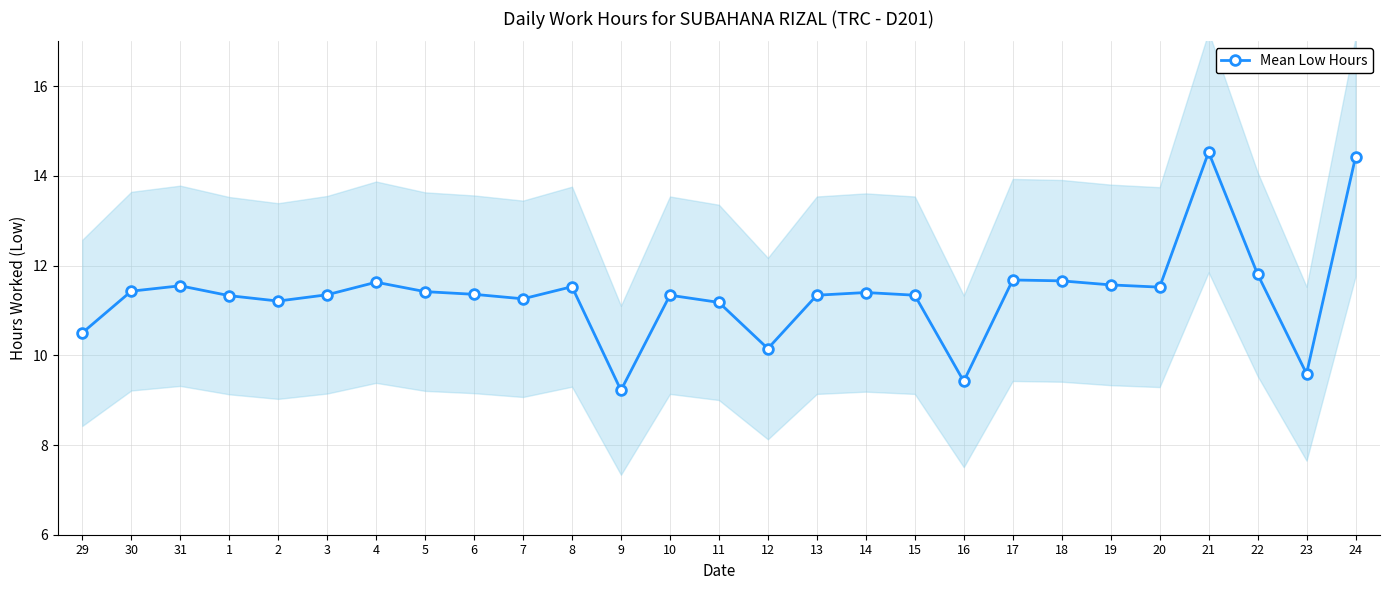

Is it true that the value at 7 is 11.3?

True